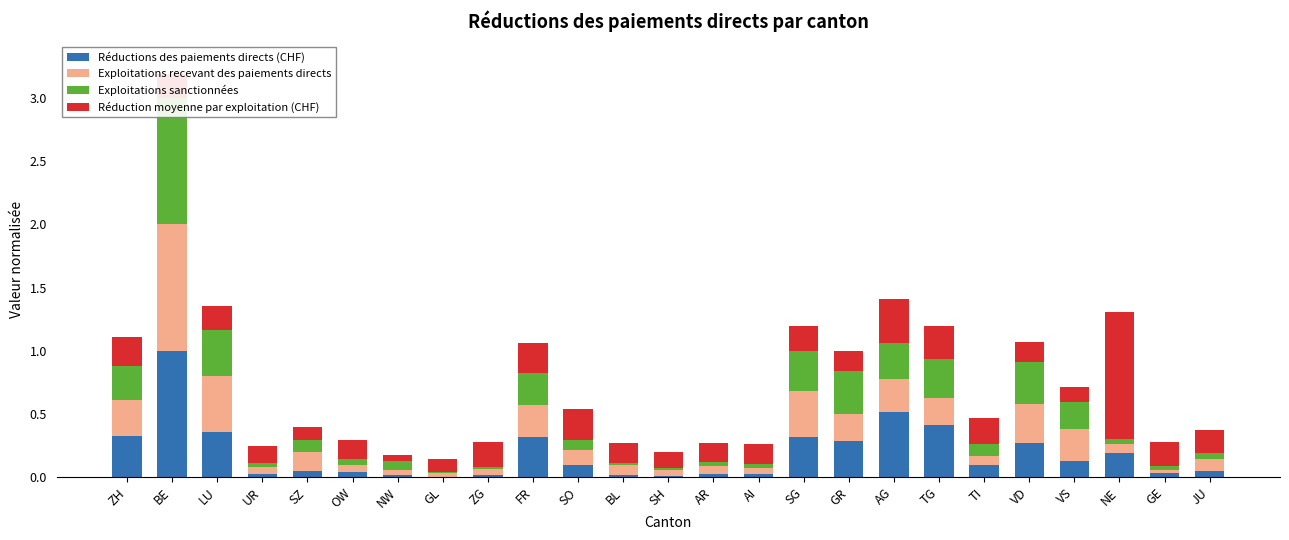

Are the bars horizontal?

No